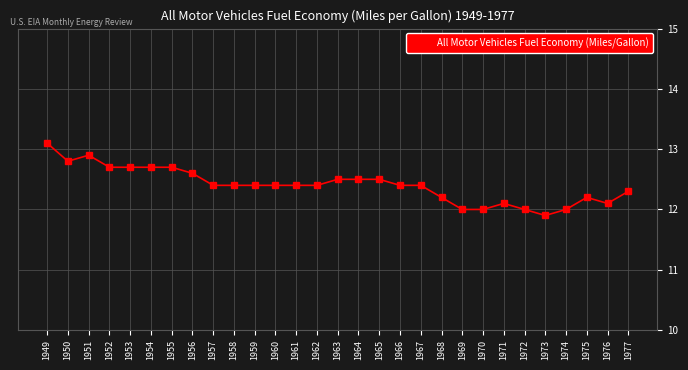

True or false: there are more than 2 points higher than both neighbors.

True